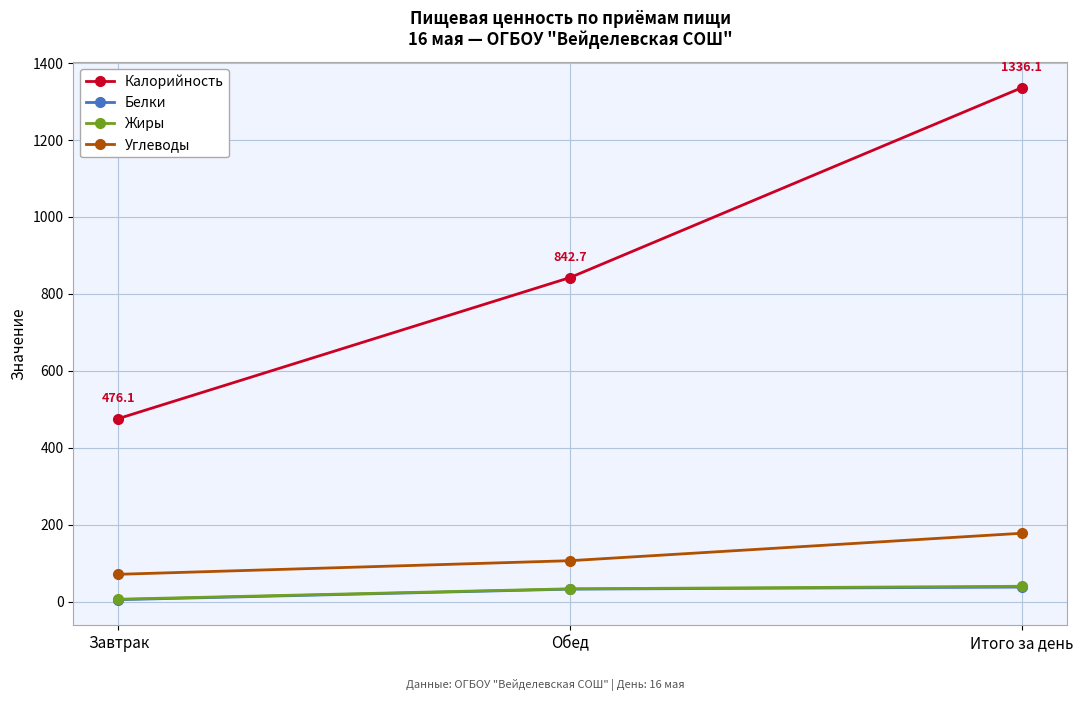

What is the difference between the Жиры values at Итого за день and Завтрак?

33.6